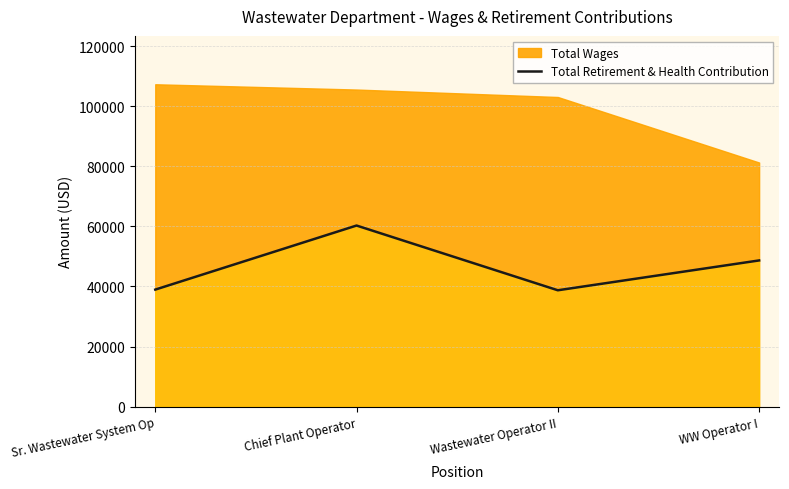

What is the approximate value at Chief Plant Operator?

60277